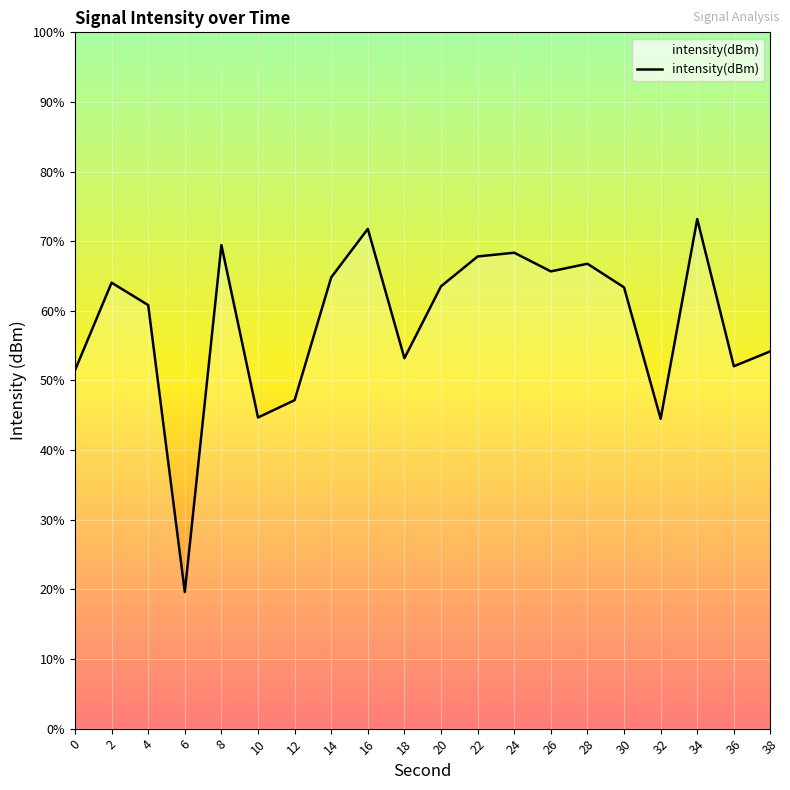

Rank the categories by value from highest to lowest.

34, 16, 8, 24, 22, 28, 26, 14, 2, 20, 30, 4, 38, 18, 36, 0, 12, 10, 32, 6